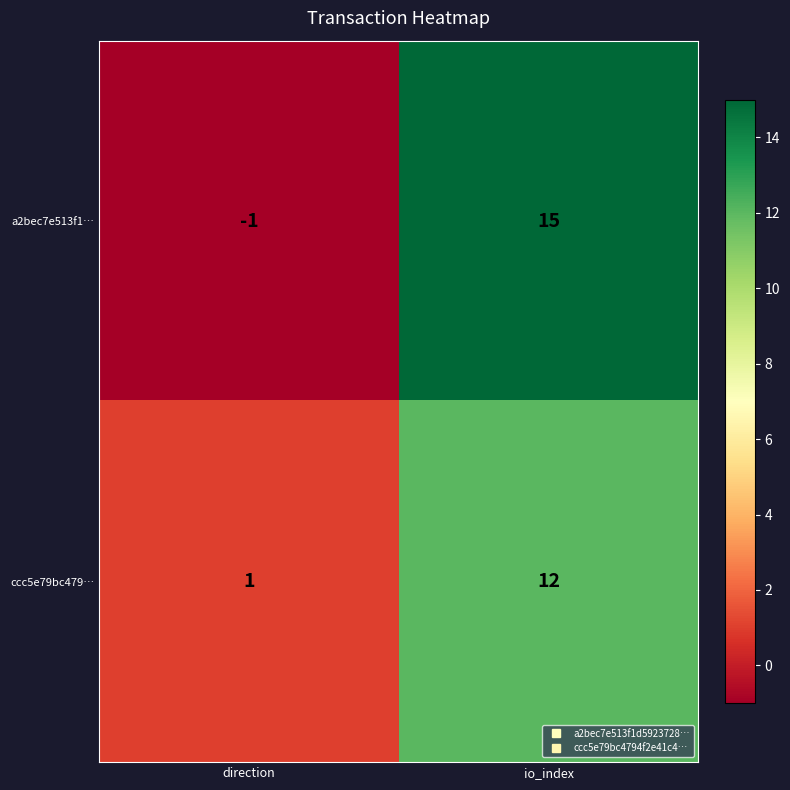

What is the average value of the a2bec7e513f1… series?

7